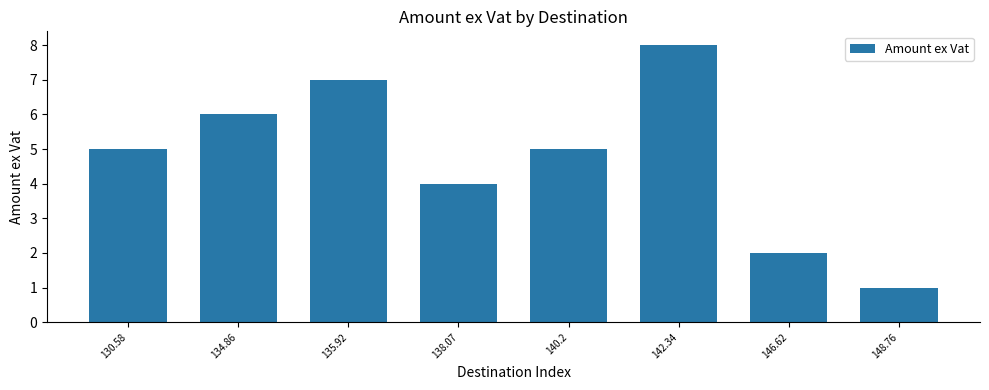

Count the number of data series in this chart.

1